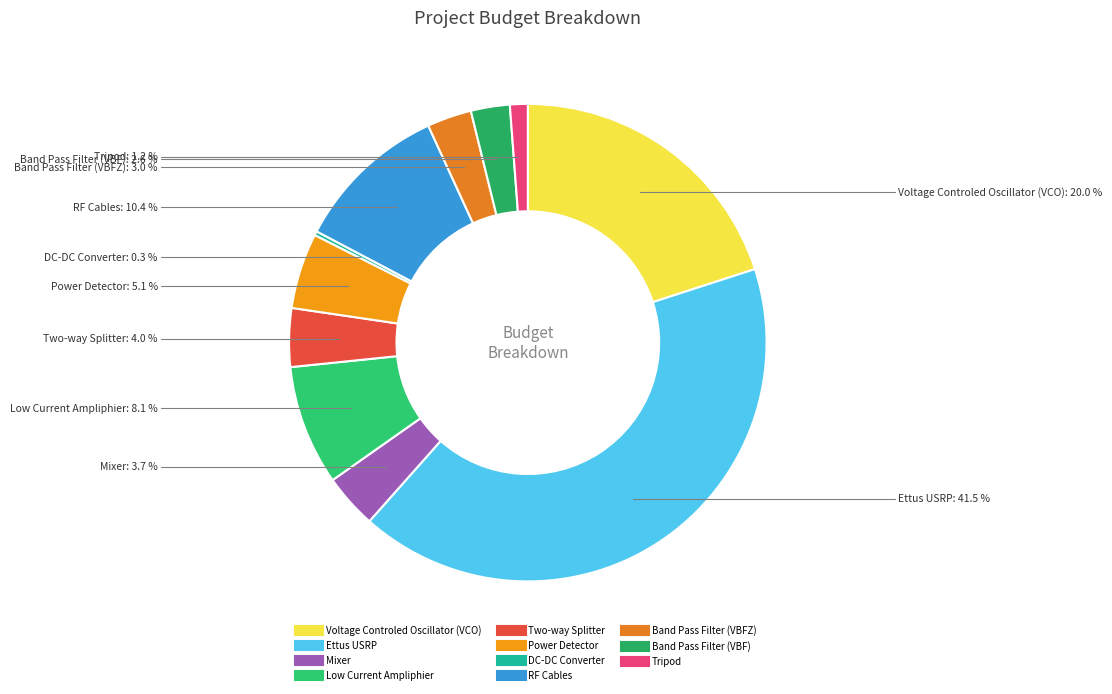

To the nearest percent, what is the average slice percentage?

9%